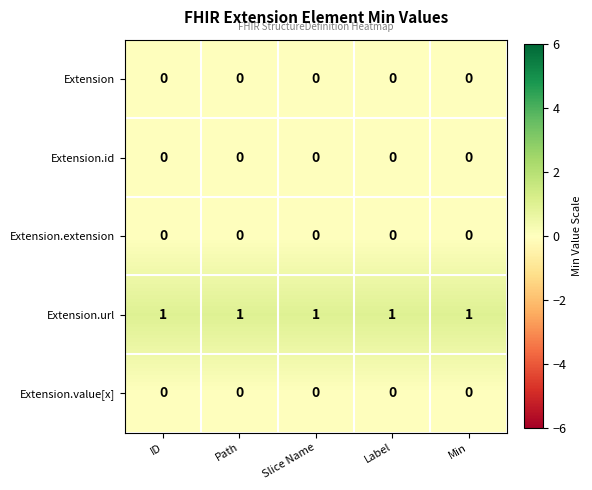

What is the spread (max minus min) of values at Label?

1